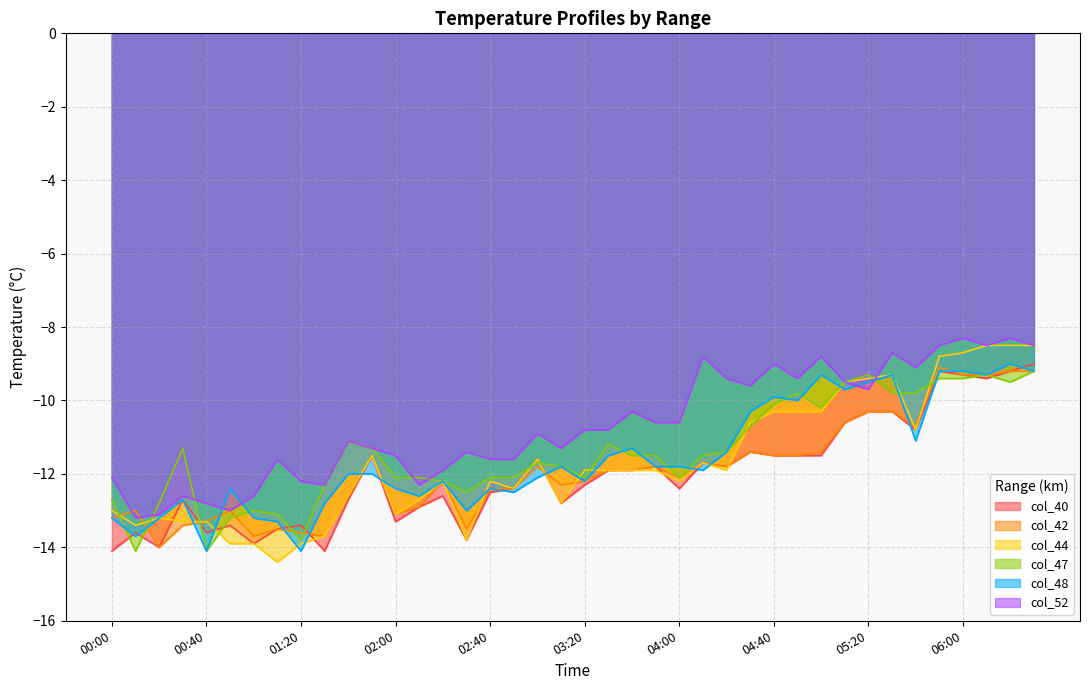

Which series has the largest total across all categories?

col_52